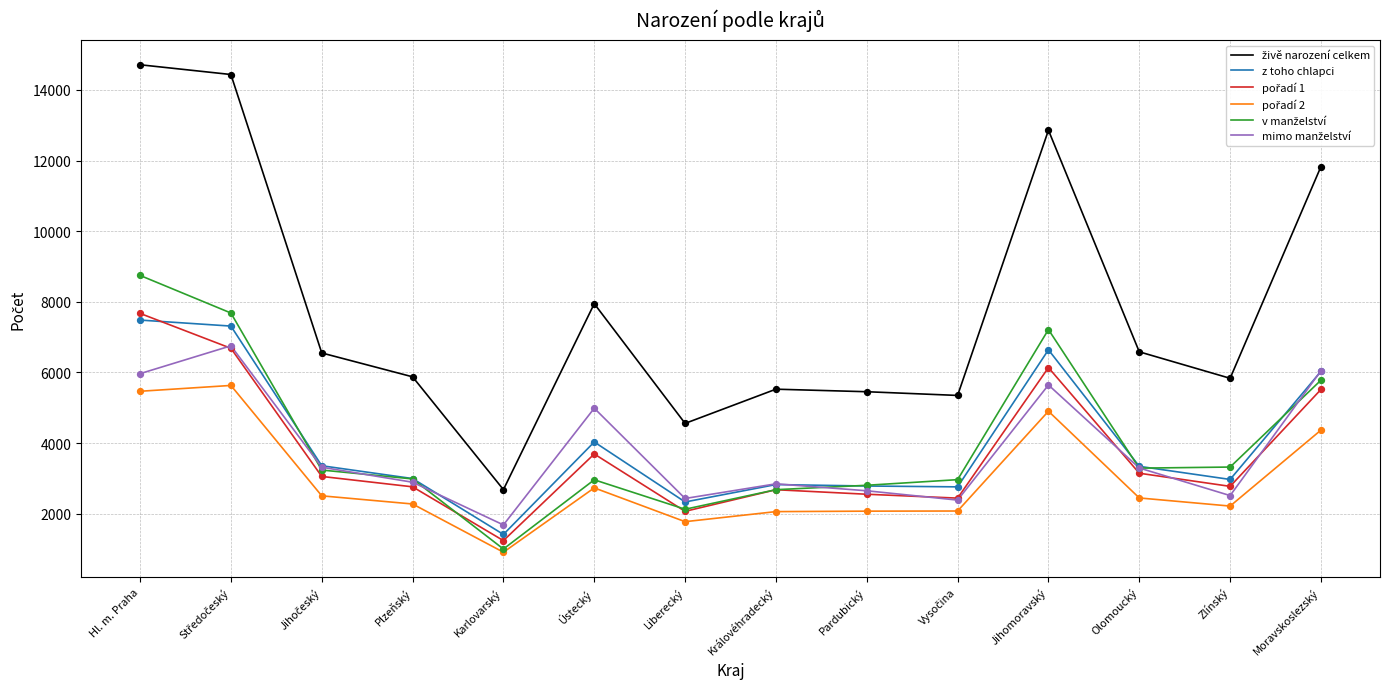

What is the total value across all series at Karlovarský?

8924